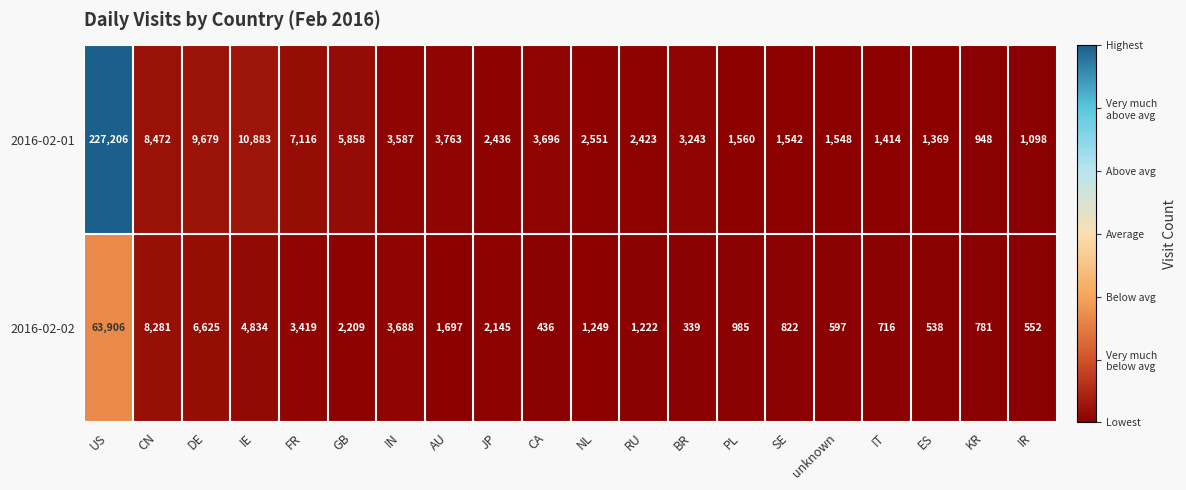

List the series in order of their peak value, highest first.

2016-02-01, 2016-02-02